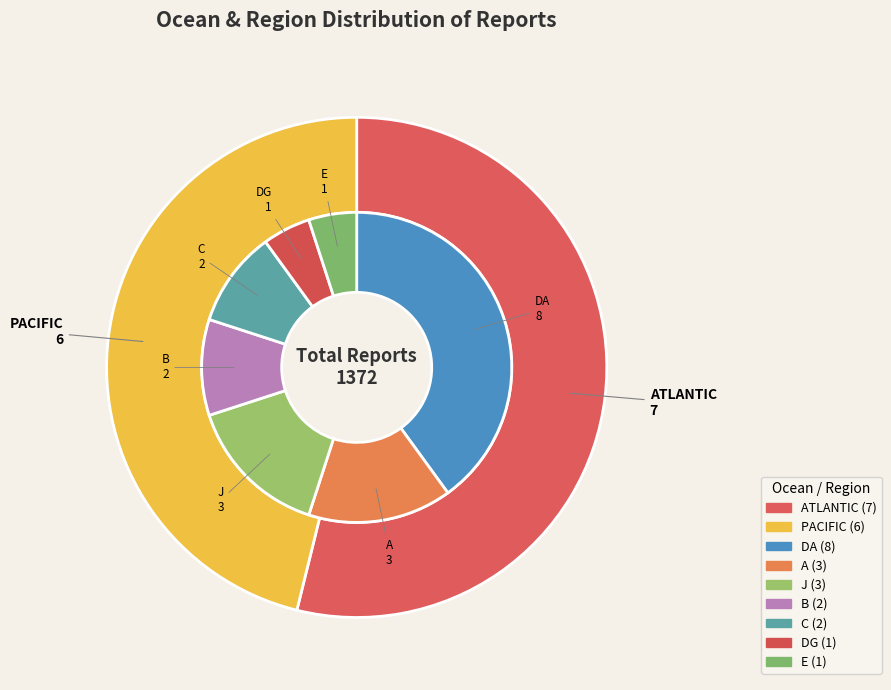

To the nearest percent, what is the combined percentage of ATLANTIC and E?

24%